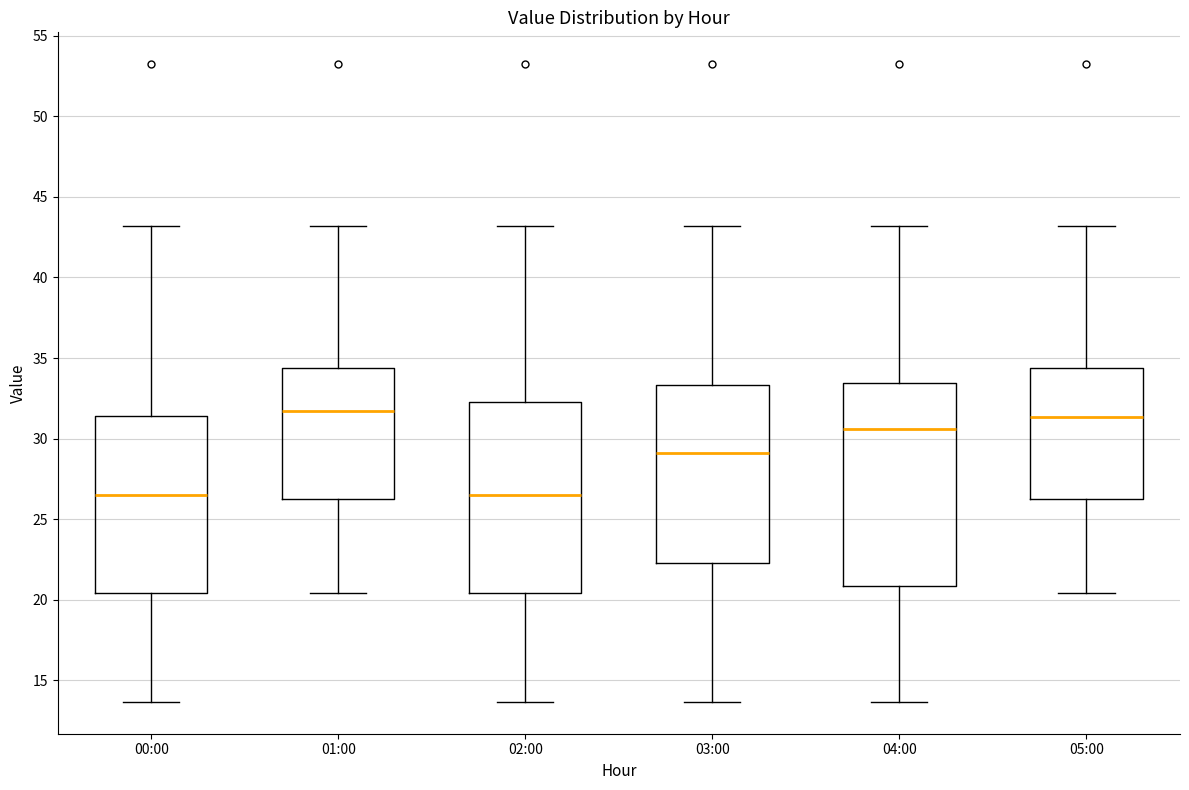

Comparing the boxes themselves (not the whiskers), which one is the tallest?

04:00